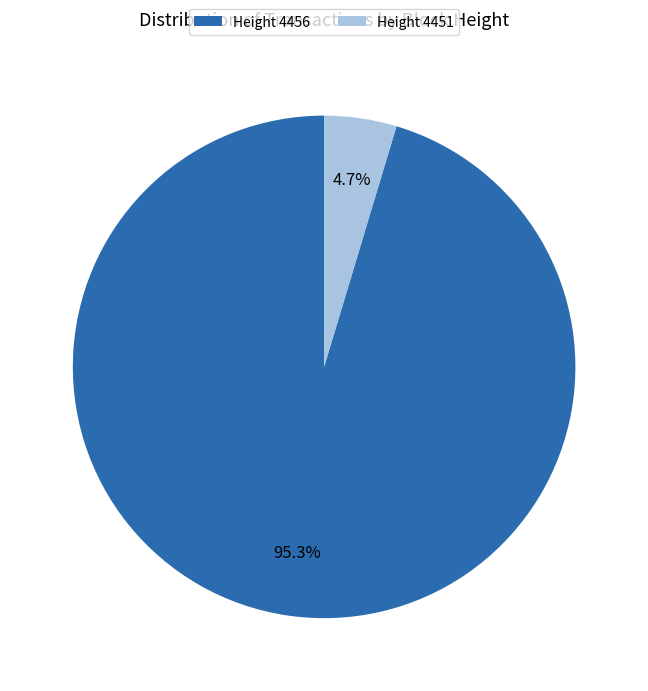

What portion of the pie excludes Height 4451?

95.3%